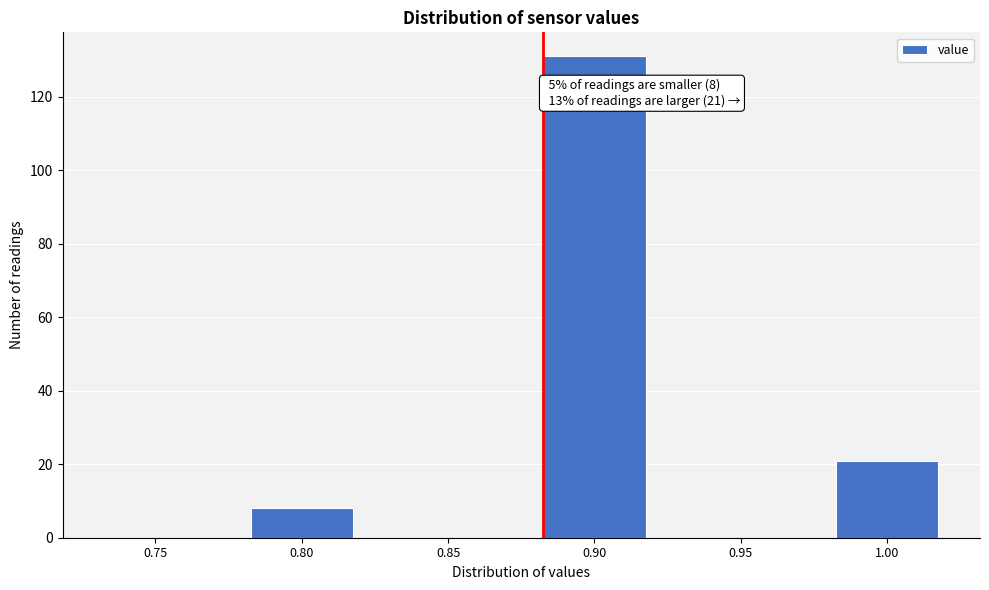

Reading right to left, extract all data points from this chart.

1.00=21	0.95=0	0.90=131	0.85=0	0.80=8	0.75=0